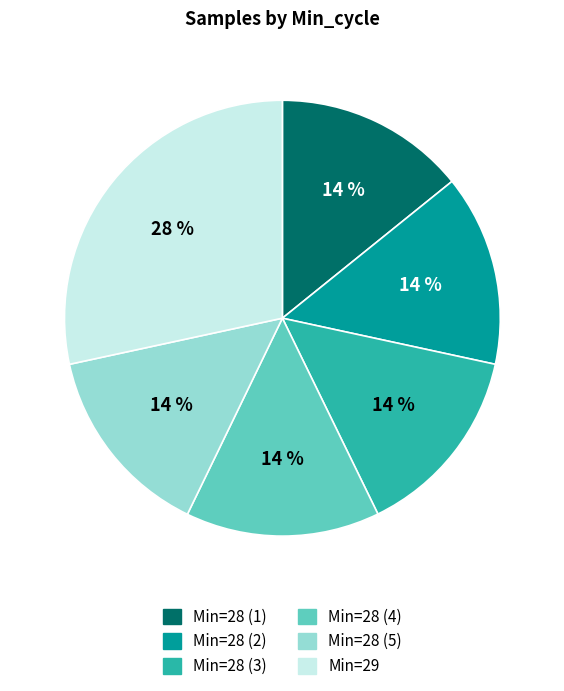

Count the number of slices in the pie.

6